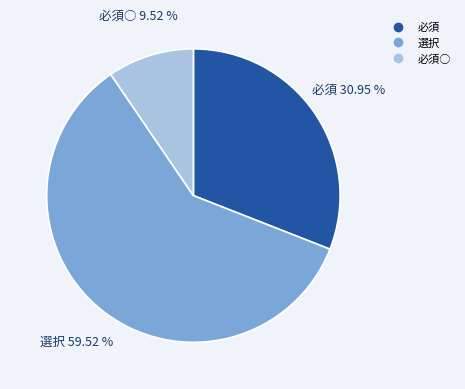

Is there a majority slice in this chart?

Yes